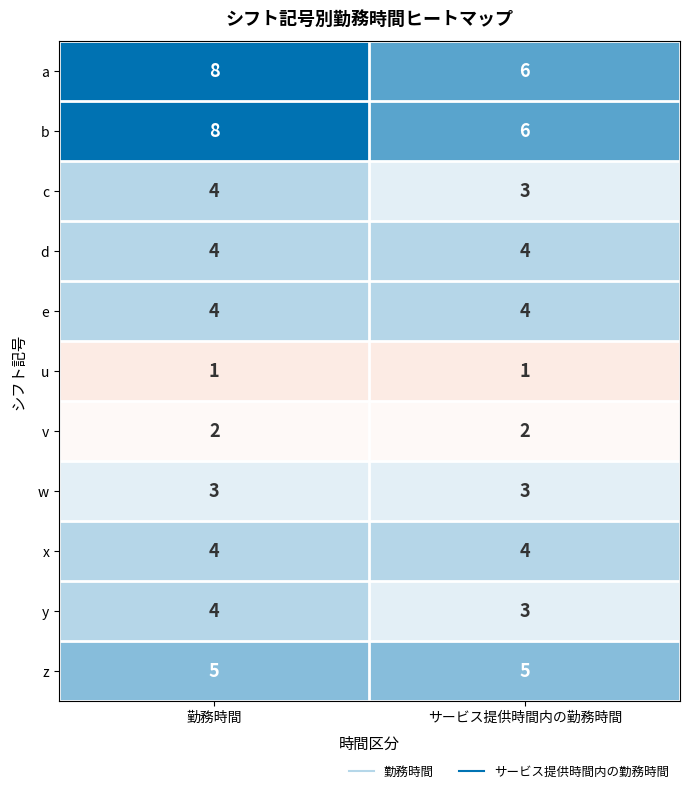

The value of a at サービス提供時間内の勤務時間 is 6. True or false?

True